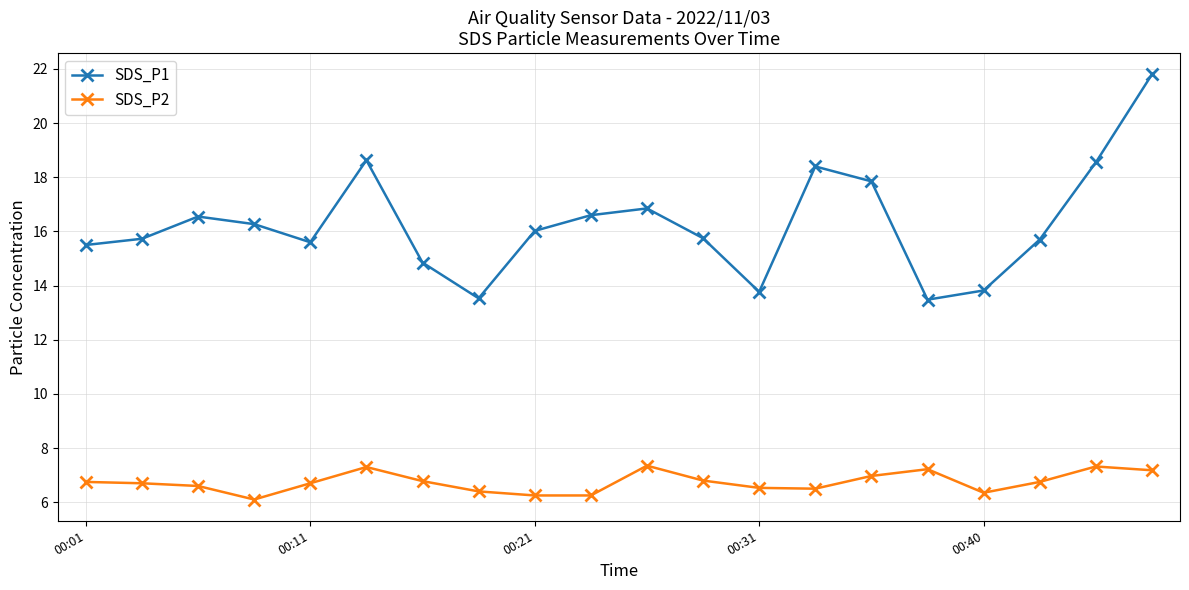

Which series has the largest range (max minus min)?

SDS_P1